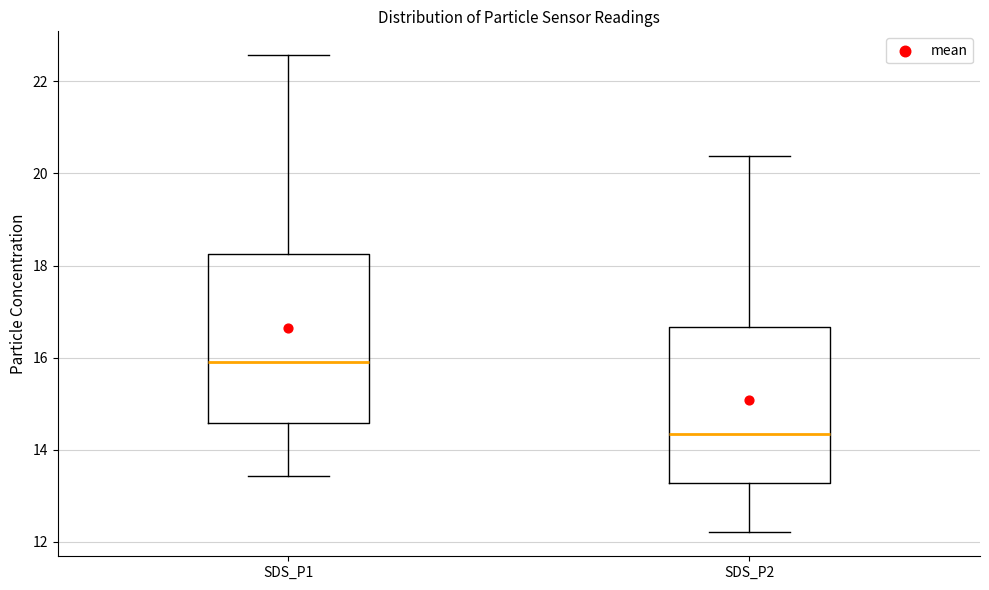

Which box's median line is the highest?

SDS_P1